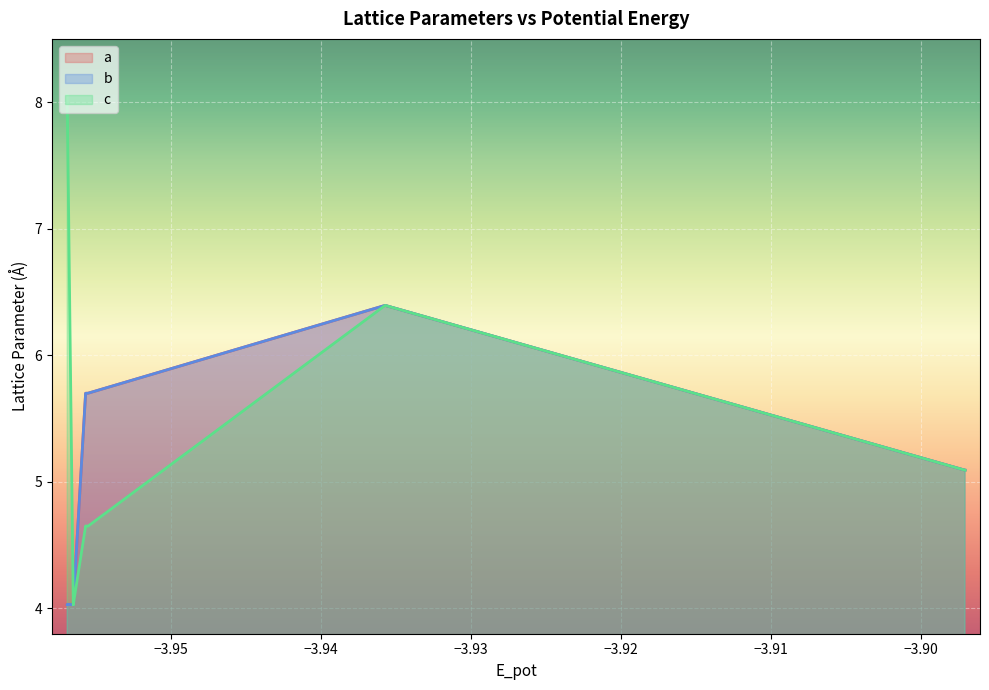

What is the minimum value for c?

4.0